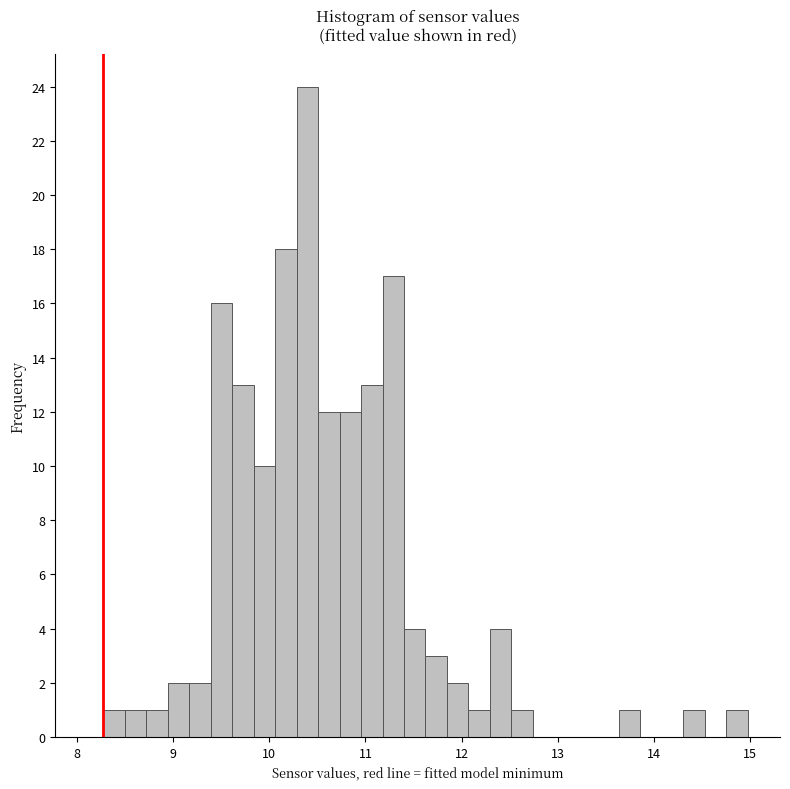

Around what value on the x-axis is the tallest bar? Give the approximate position of its centre, as read against the axis.

10.4